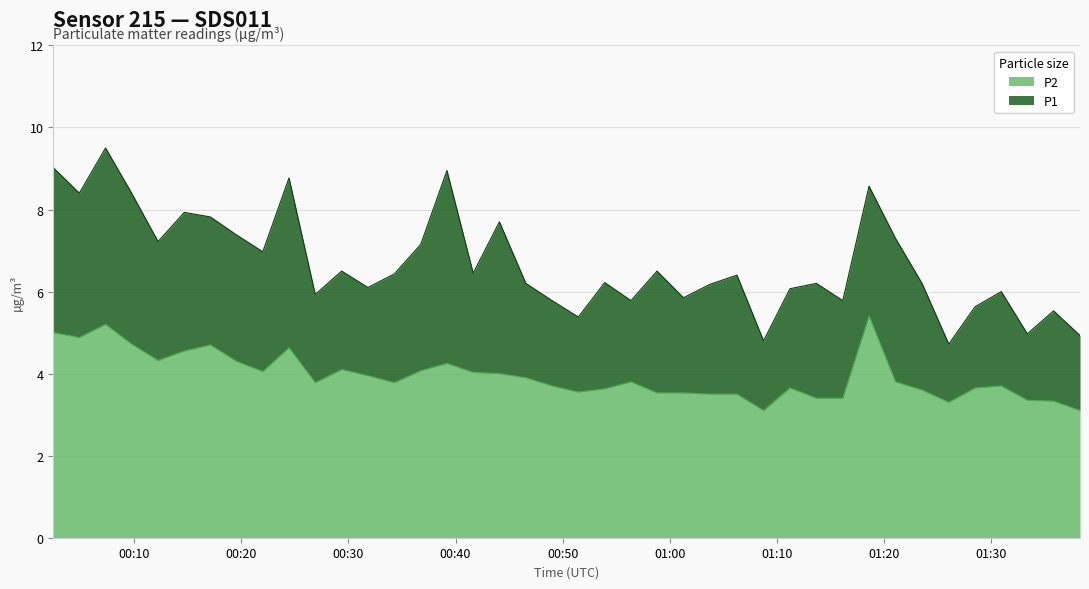

At how many categories does at least one series exceed 5?

36